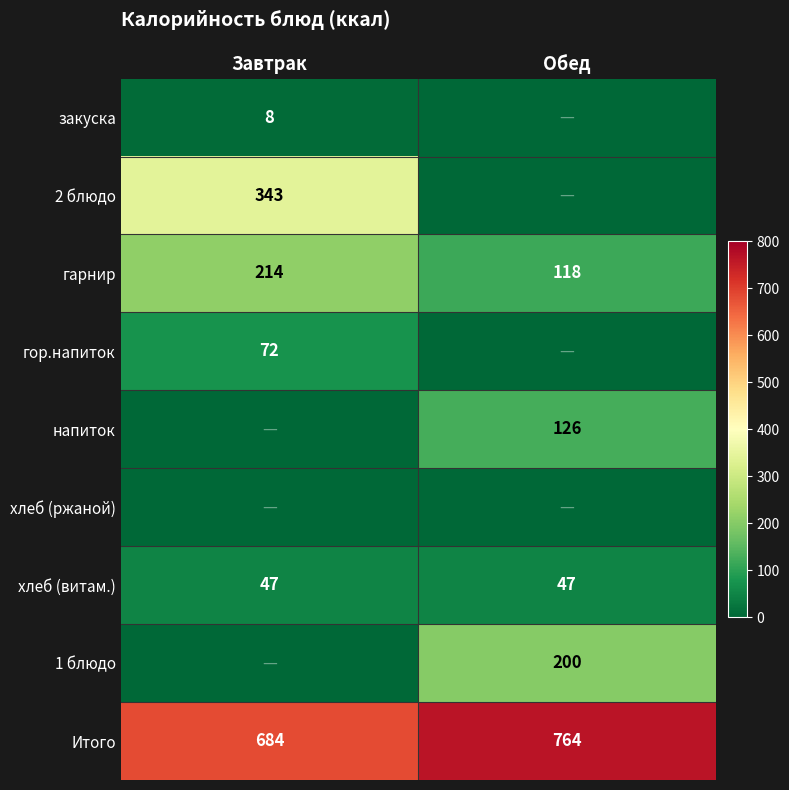

What value does the гарнир series have at Завтрак, to the nearest 5?

215